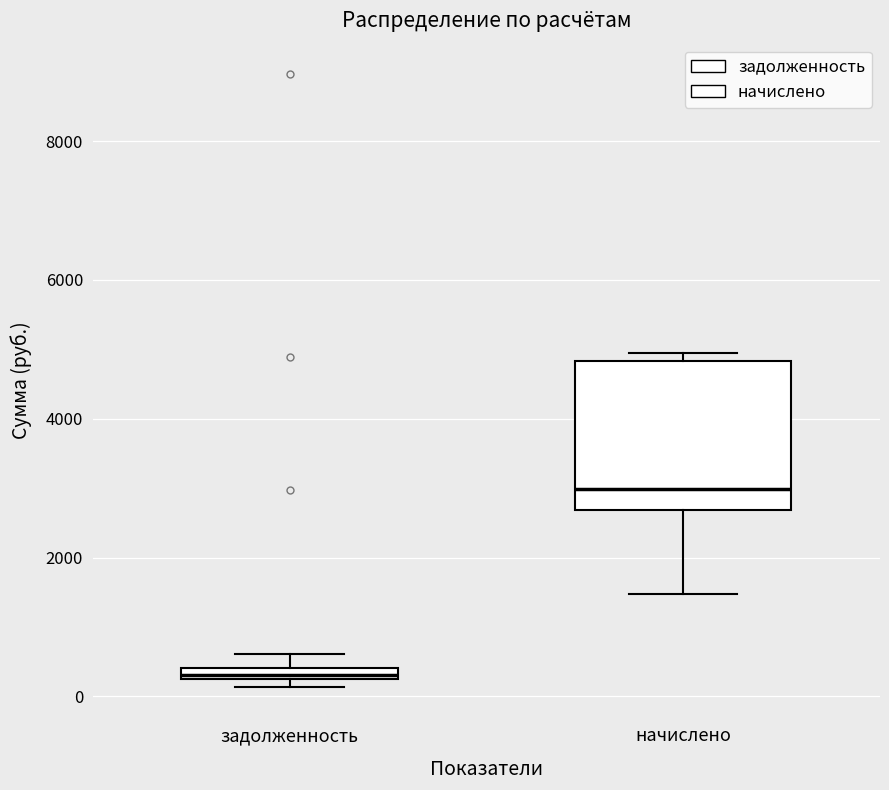

Which box's median line is the highest?

начислено